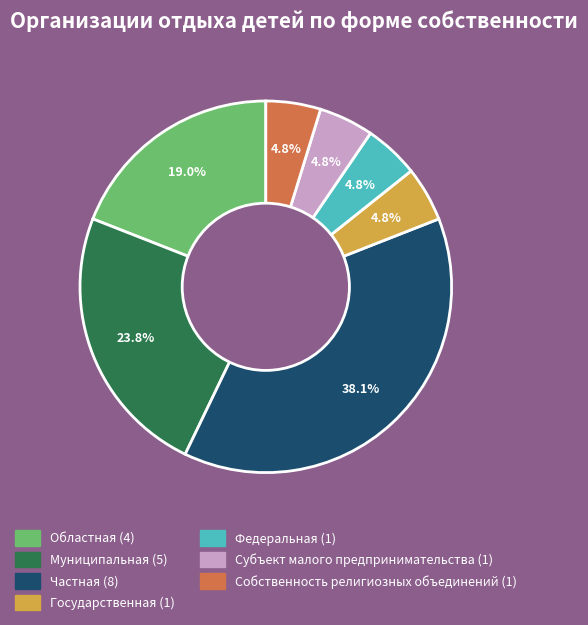

To the nearest percent, what is the combined percentage of Частная and Субъект малого предпринимательства?

43%